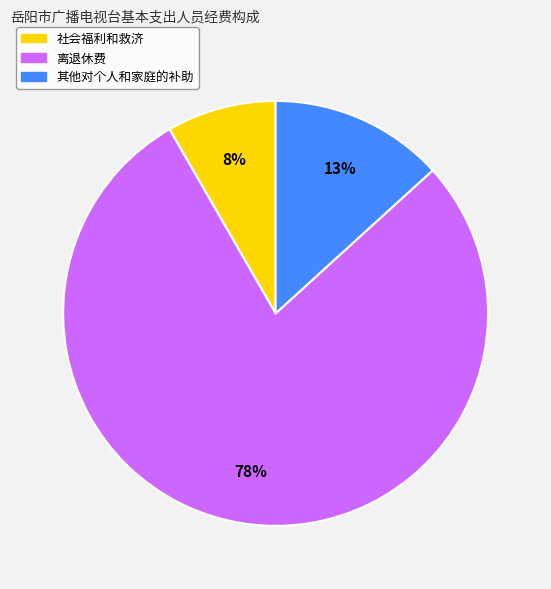

Combined, do 社会福利和救济 and 离退休费 account for over 50%?

Yes